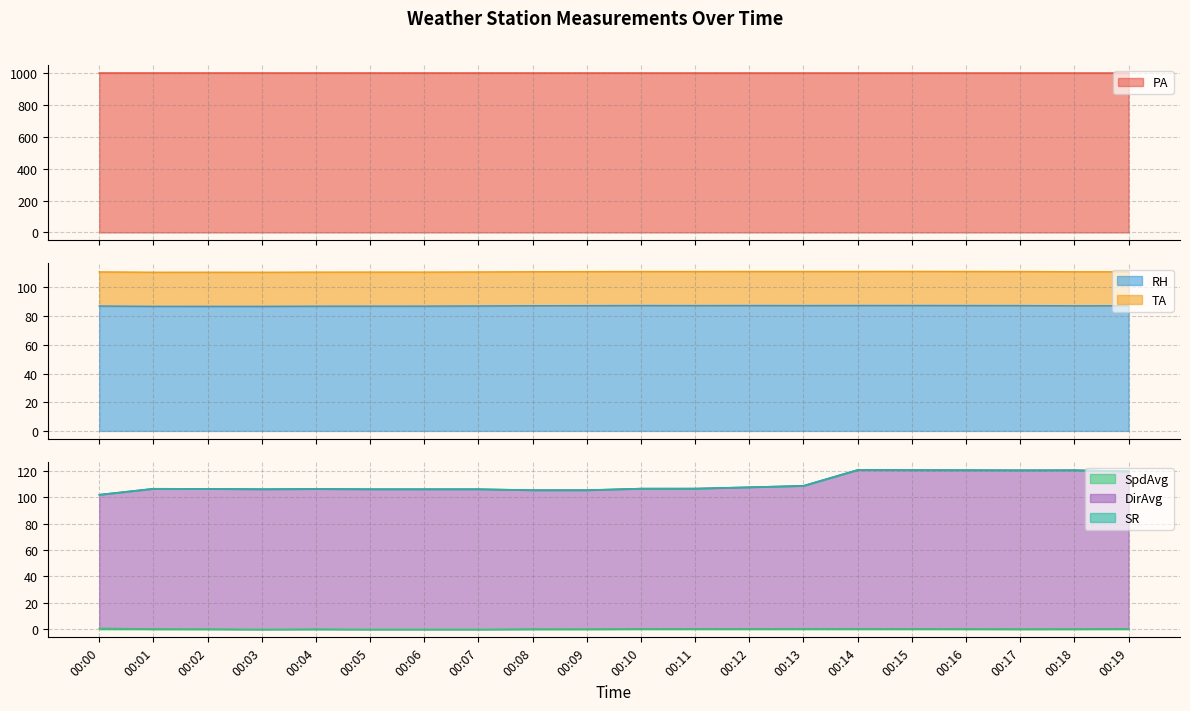

Which has a higher value, 00:02 or 00:15?

00:02